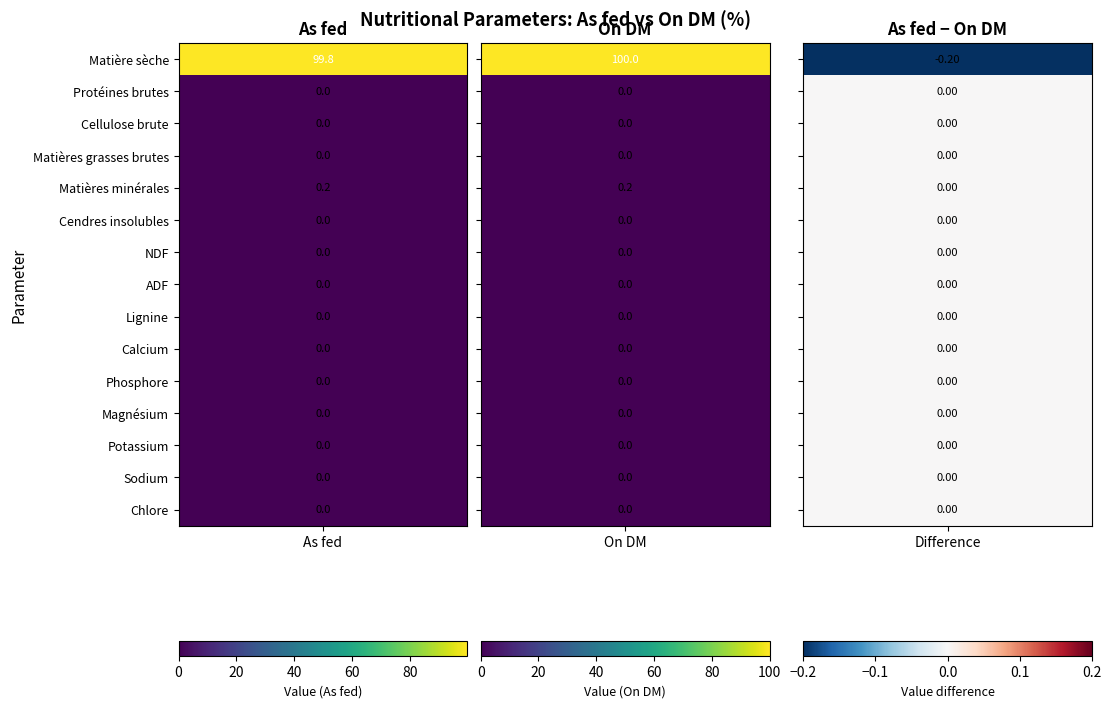

Reading right to left, extract all data points from this chart.

Matière sèche: 100.0	99.8
Protéines brutes: 0.0	0.0
Cellulose brute: 0.0	0.0
Matières grasses brutes: 0.0	0.0
Matières minérales: 0.2	0.2
Cendres insolubles: 0.0	0.0
NDF: 0.0	0.0
ADF: 0.0	0.0
Lignine: 0.0	0.0
Calcium: 0.0	0.0
Phosphore: 0.0	0.0
Magnésium: 0.0	0.0
Potassium: 0.0	0.0
Sodium: 0.0	0.0
Chlore: 0.0	0.0